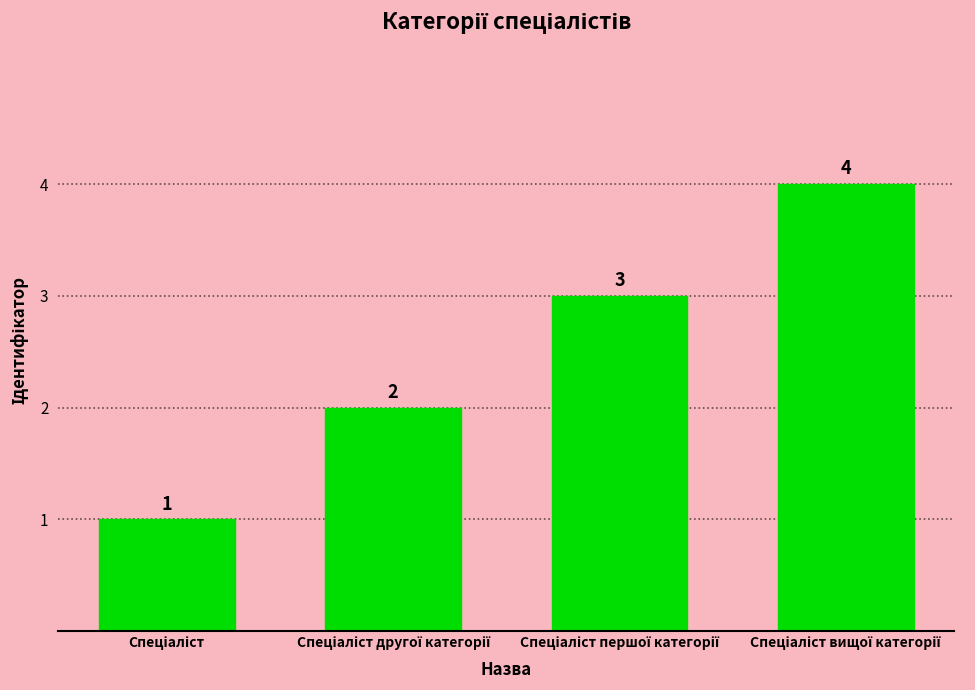

What is the value of the 3rd bar from the left?

3